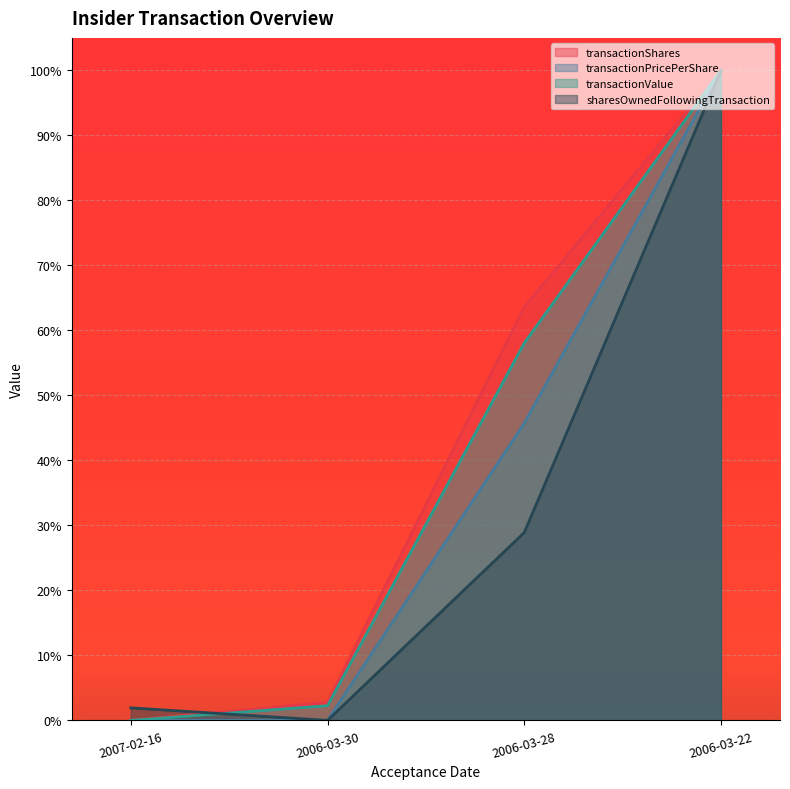

The value of sharesOwnedFollowingTransaction at 2006-03-28 is 0.3. True or false?

True